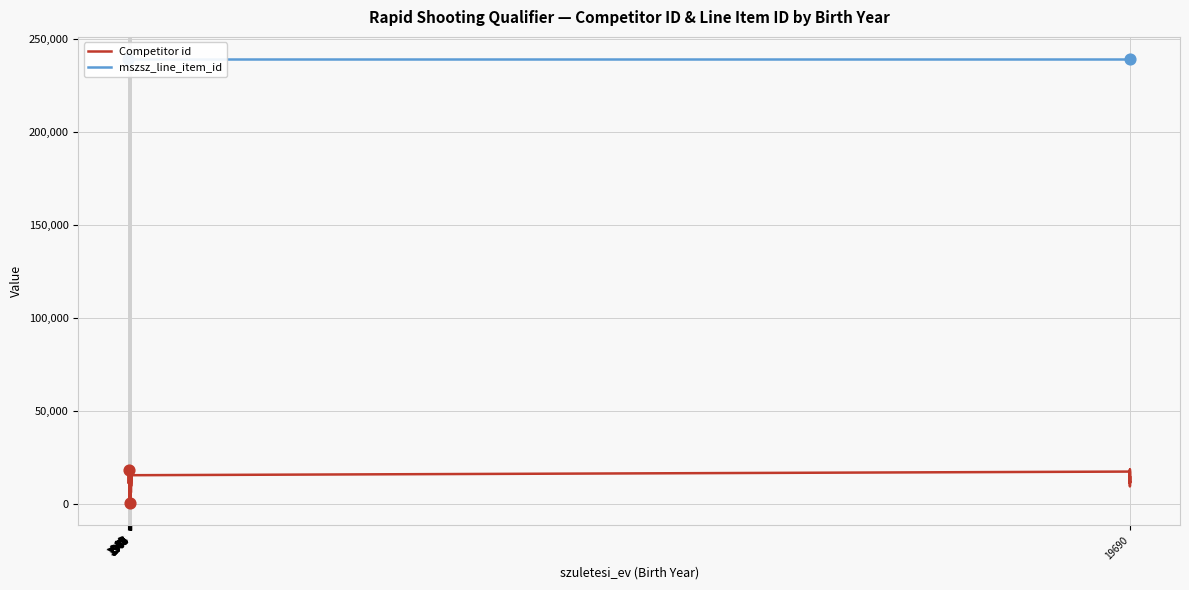

Is the value of mszsz_line_item_id at 1976 greater than the value of Competitor id at 19690?

Yes